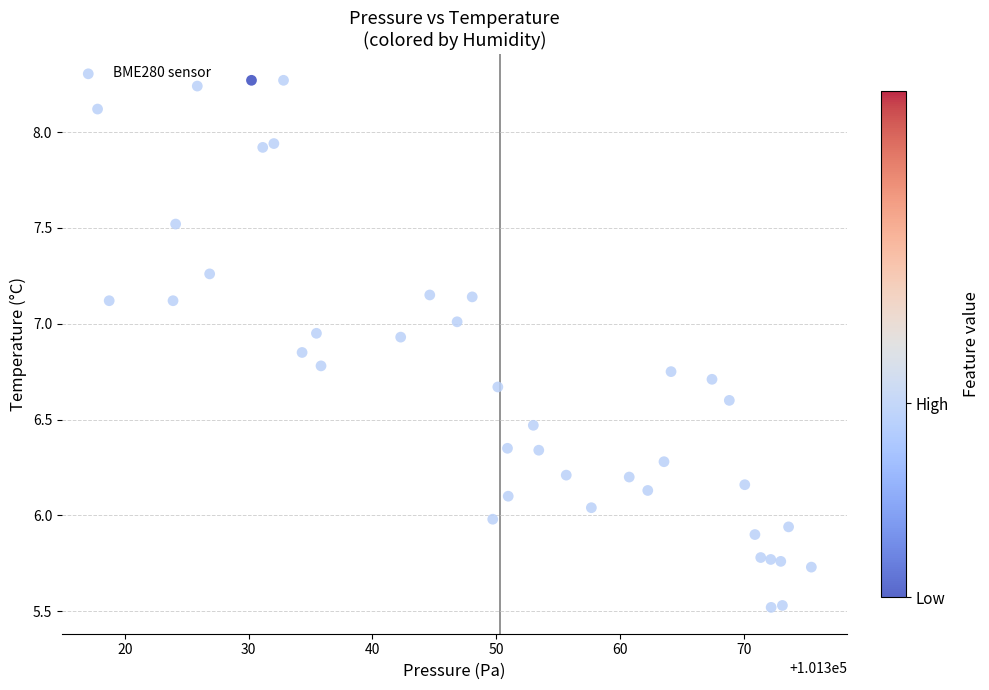

What is the range of X values (max minus min)?

57.7